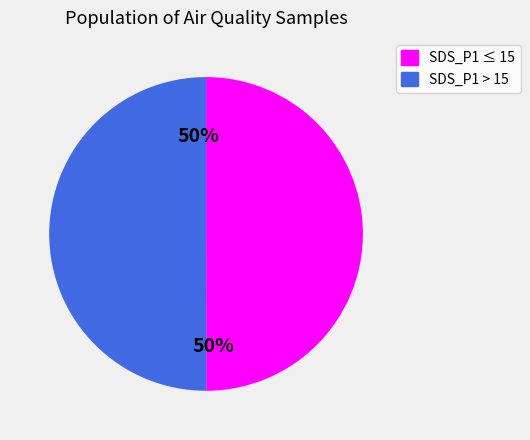

To the nearest percent, what is the combined percentage of SDS_P1 ≤ 15 and SDS_P1 > 15?

100%